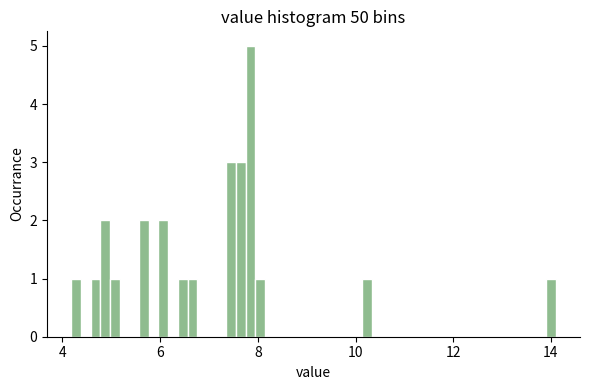

Read against the x-axis, roughly where is the centre of the tallest bar?

7.8